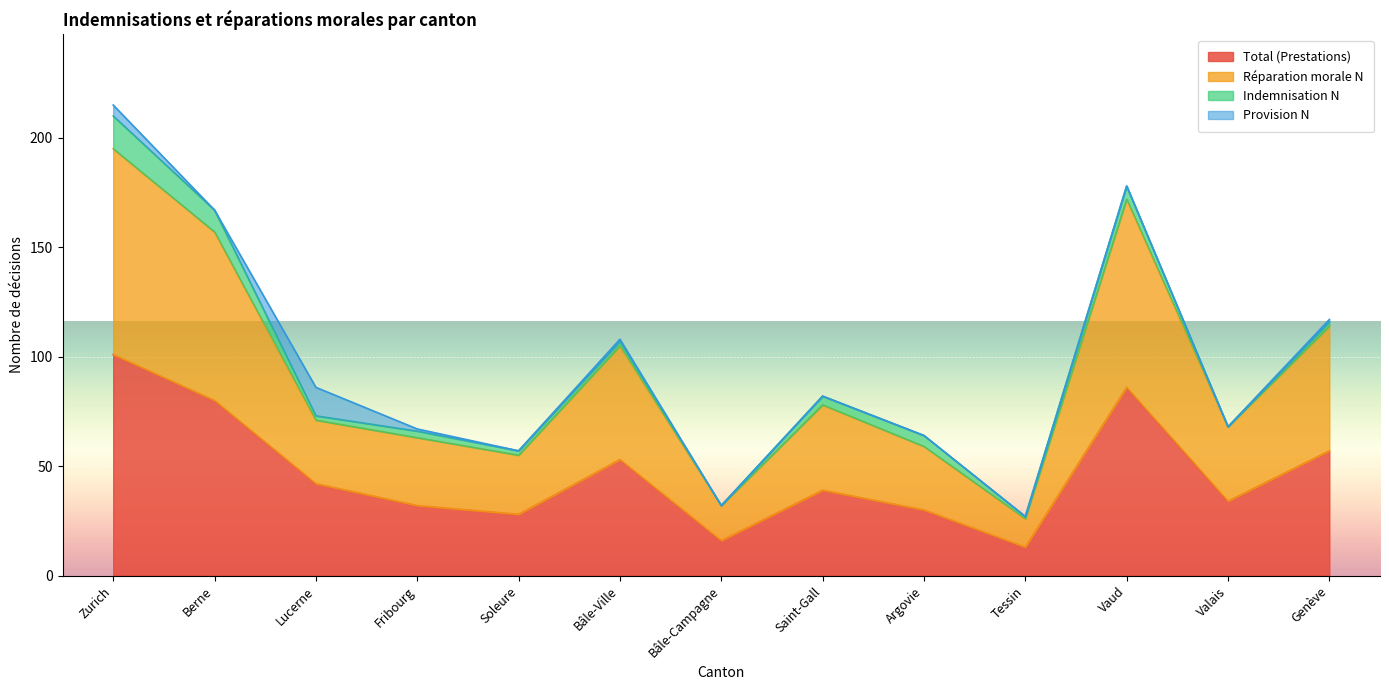

What is the minimum value for Total (Prestations)?

13